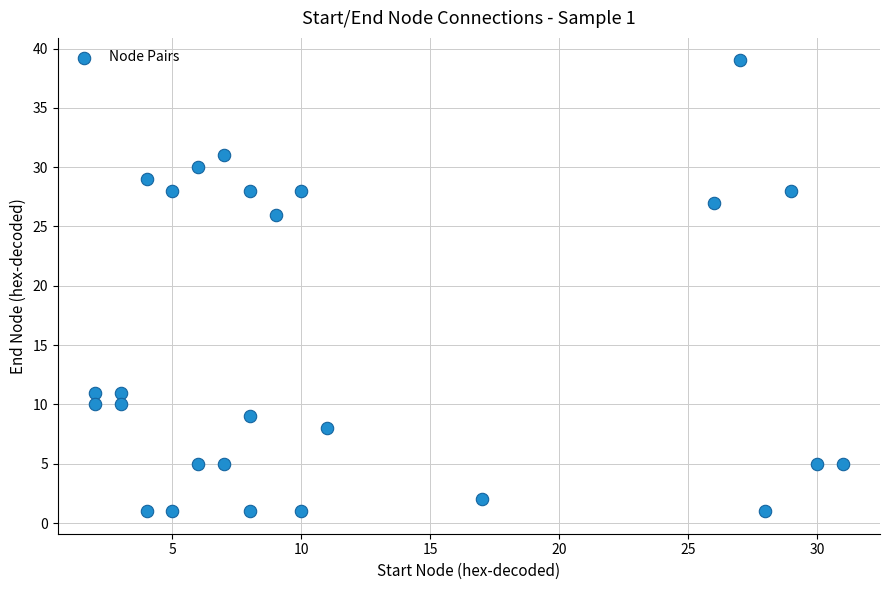

What is the range of Y values (max minus min)?

38